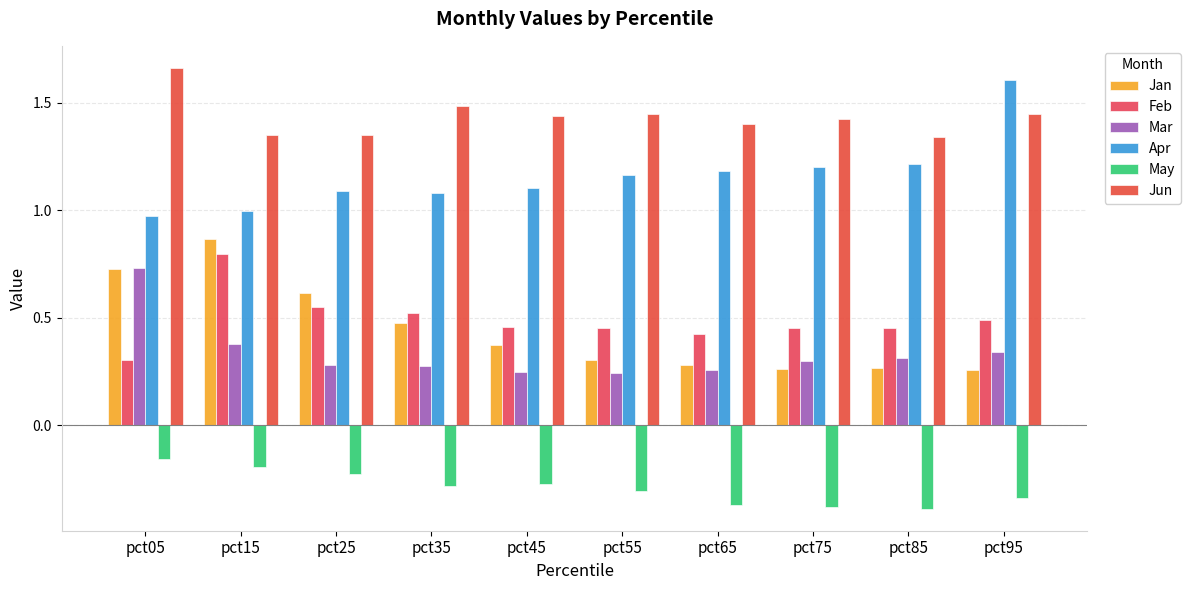

Reading left to right, extract all data points from this chart.

Jan: pct05=0.7	pct15=0.9	pct25=0.6	pct35=0.5	pct45=0.4	pct55=0.3	pct65=0.3	pct75=0.3	pct85=0.3	pct95=0.3
Feb: pct05=0.3	pct15=0.8	pct25=0.6	pct35=0.5	pct45=0.5	pct55=0.5	pct65=0.4	pct75=0.5	pct85=0.5	pct95=0.5
Mar: pct05=0.7	pct15=0.4	pct25=0.3	pct35=0.3	pct45=0.3	pct55=0.2	pct65=0.3	pct75=0.3	pct85=0.3	pct95=0.3
Apr: pct05=1.0	pct15=1.0	pct25=1.1	pct35=1.1	pct45=1.1	pct55=1.2	pct65=1.2	pct75=1.2	pct85=1.2	pct95=1.6
May: pct05=-0.2	pct15=-0.2	pct25=-0.2	pct35=-0.3	pct45=-0.3	pct55=-0.3	pct65=-0.4	pct75=-0.4	pct85=-0.4	pct95=-0.3
Jun: pct05=1.7	pct15=1.4	pct25=1.4	pct35=1.5	pct45=1.4	pct55=1.4	pct65=1.4	pct75=1.4	pct85=1.3	pct95=1.4